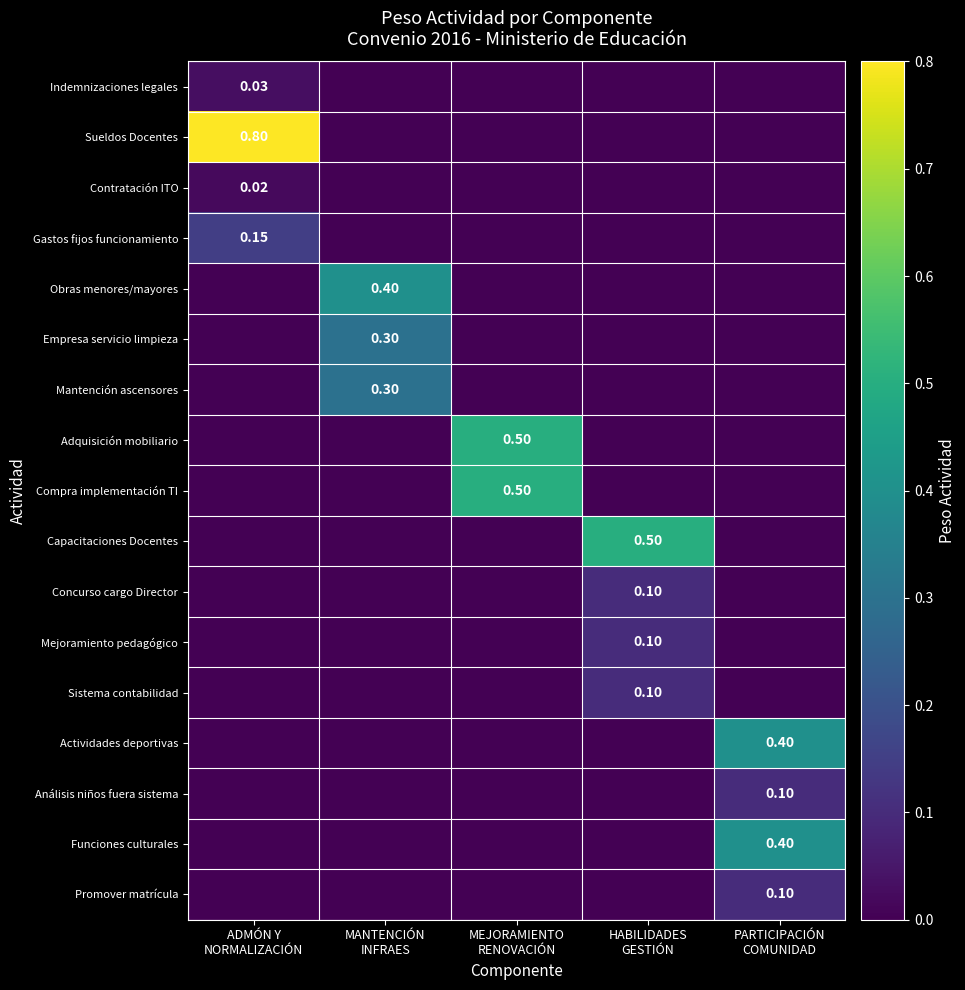

What is the total value across all series at PARTICIPACIÓN
COMUNIDAD?

1.0